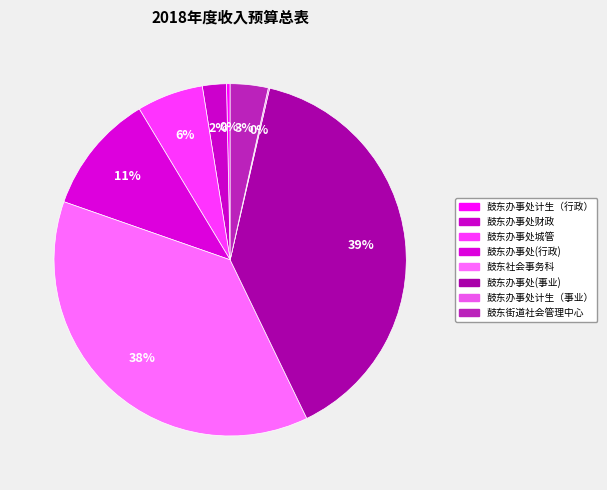

To the nearest percent, what is the combined percentage of 鼓东办事处计生（行政） and 鼓东社会事务科?

38%